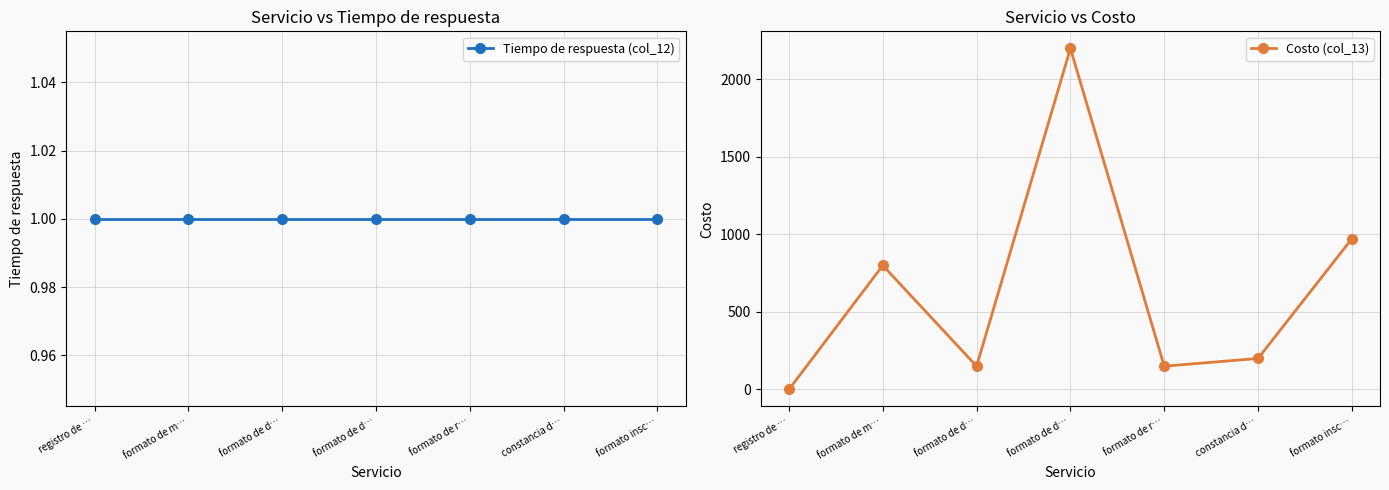

What is the difference between the highest and lowest values at formato insc…?

971